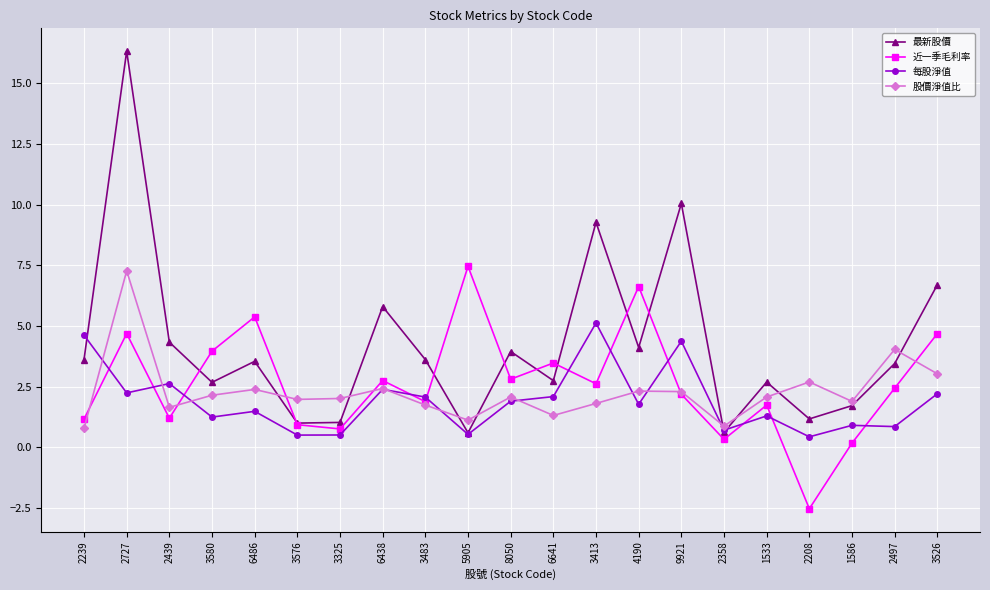

How many data points in 最新股價 are above 3?

12